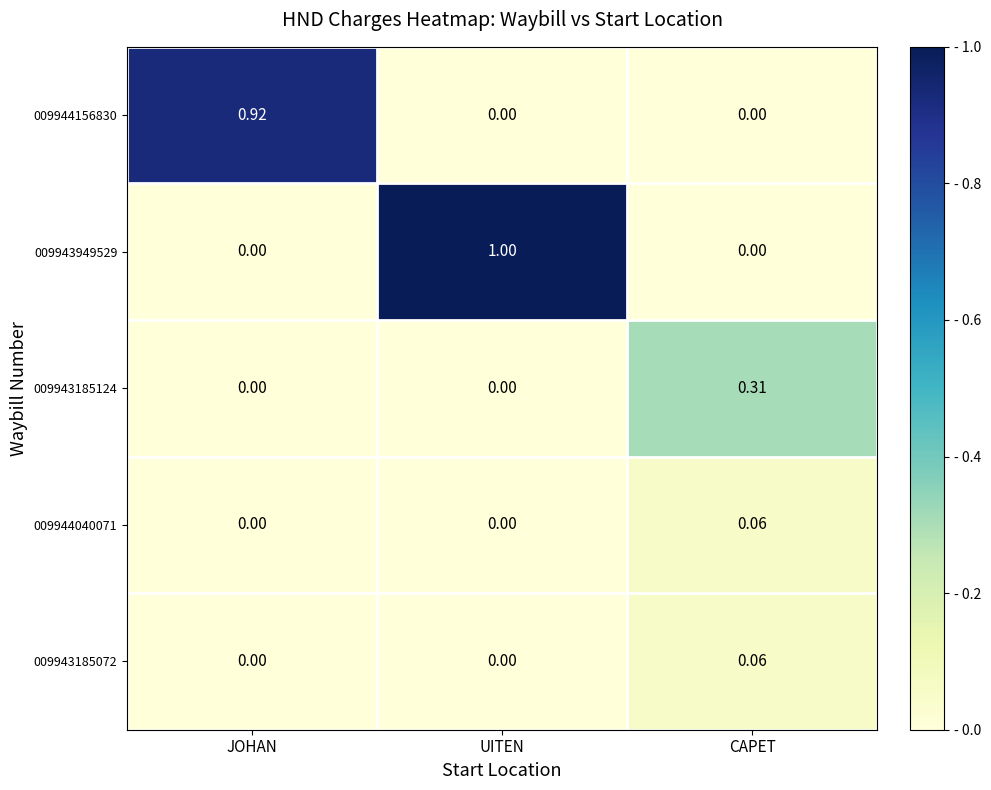

Which category has the highest value in the 009943185124 series?

CAPET